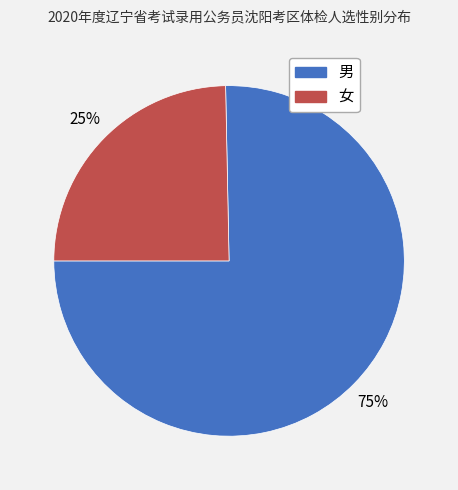

To the nearest percent, what portion does 男 represent?

75%